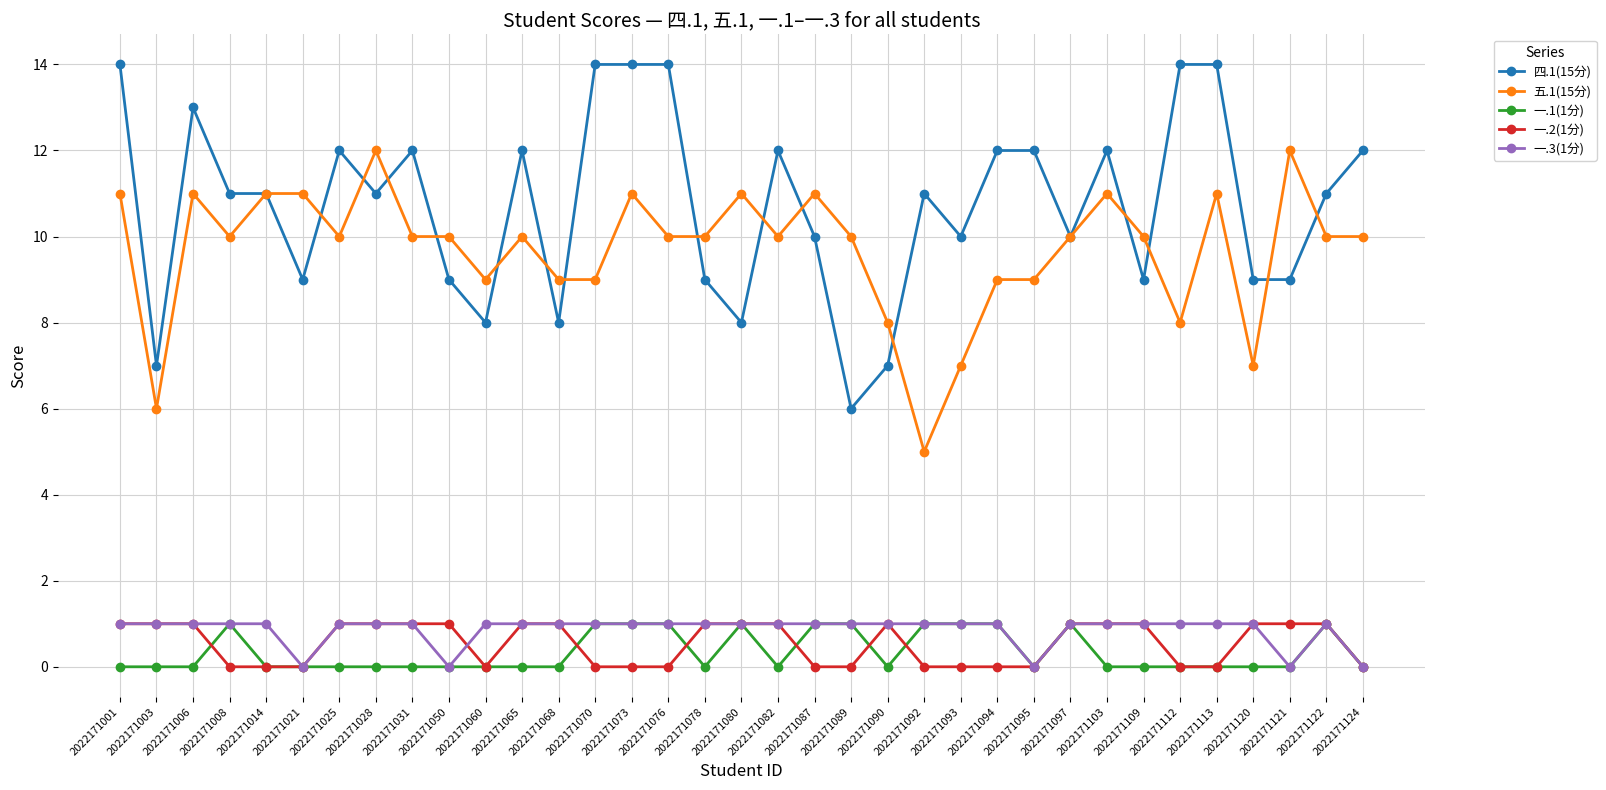

What are all the series names shown in the legend?

四.1(15分), 五.1(15分), 一.1(1分), 一.2(1分), 一.3(1分)